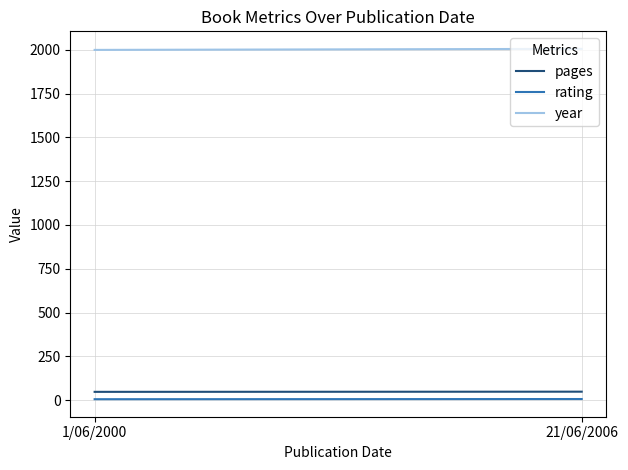

Which has a higher value, 1/06/2000 or 21/06/2006?

21/06/2006